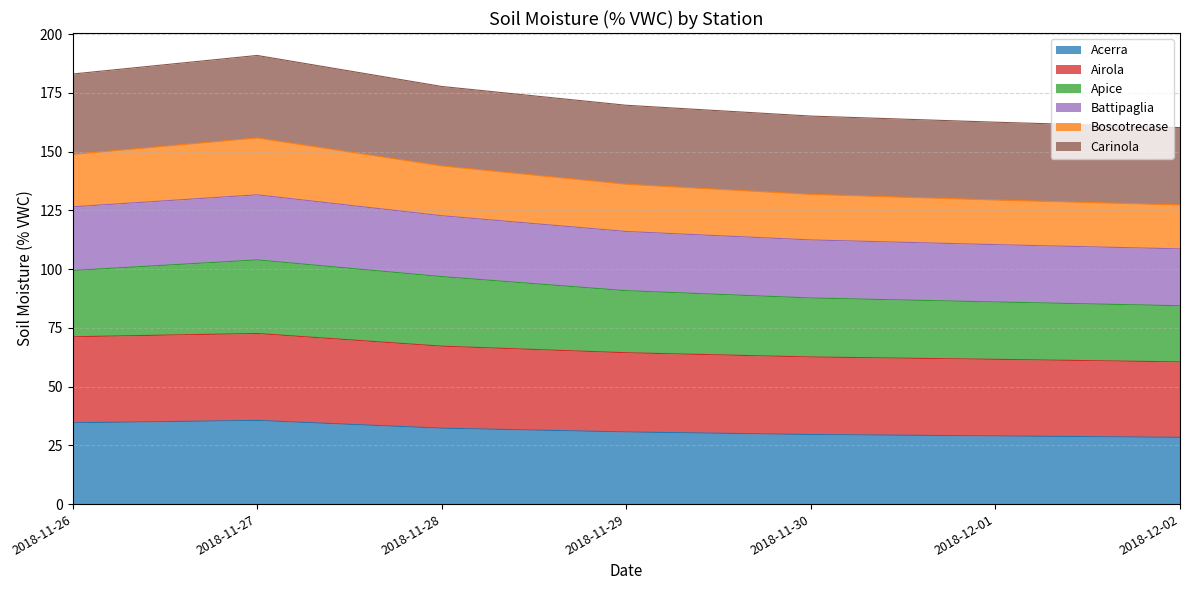

What is the total value across all series at 2018-11-27?

190.9